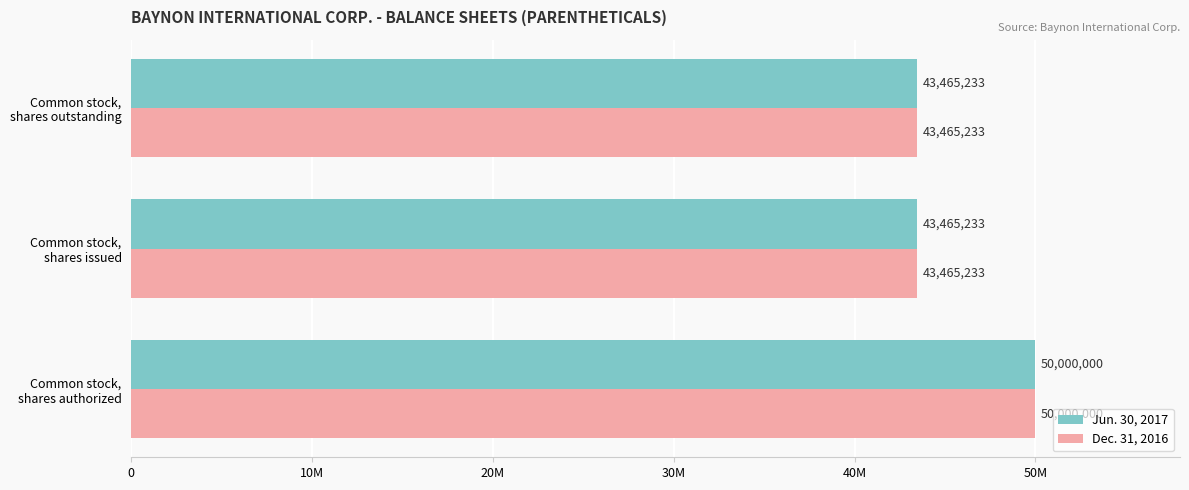

Reading left to right, extract all data points from this chart.

Jun. 30, 2017: 50000000	43465233	43465233
Dec. 31, 2016: 50000000	43465233	43465233